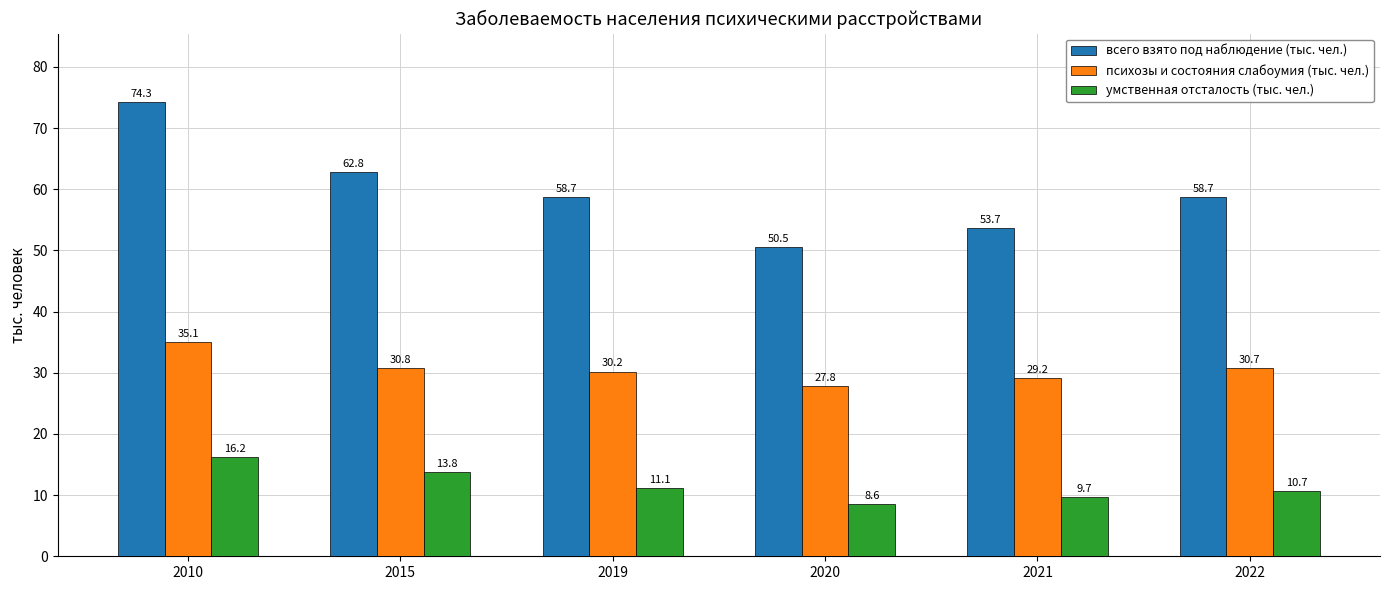

What are all the series names shown in the legend?

всего взято под наблюдение (тыс. чел.), психозы и состояния слабоумия (тыс. чел.), умственная отсталость (тыс. чел.)